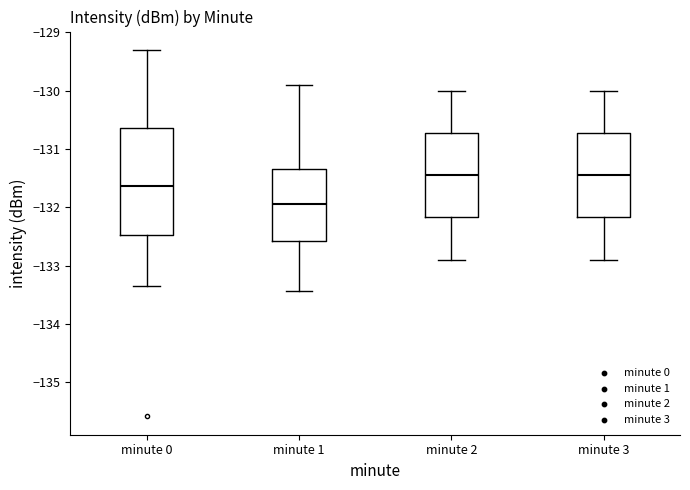

Comparing the boxes themselves (not the whiskers), which one is the tallest?

minute 0